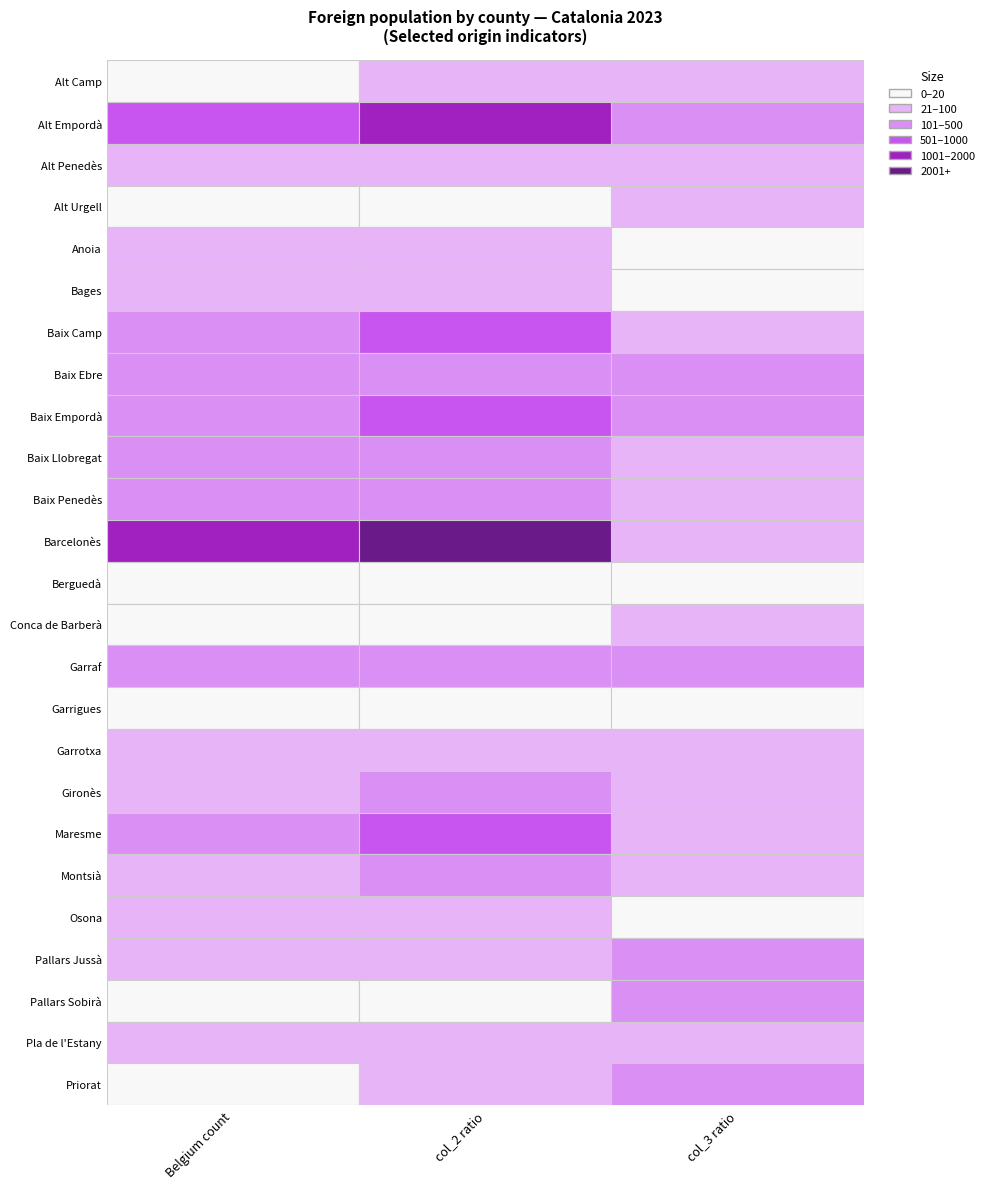

What is the difference between the highest and lowest values at 1?

955